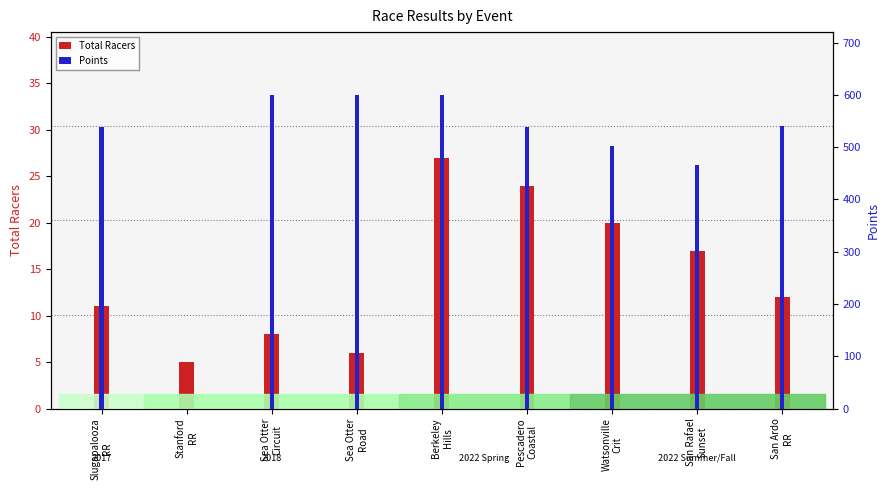

Are the bars grouped side by side (vs. stacked)?

Yes